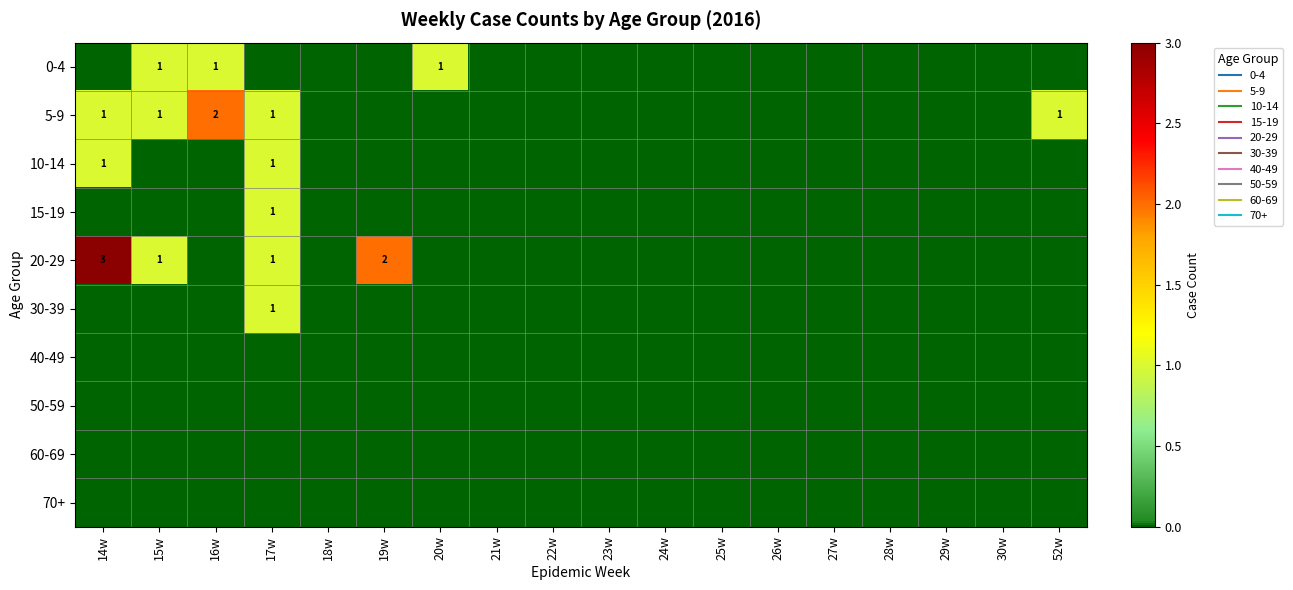

What is the sum of all 20-29 values?

7